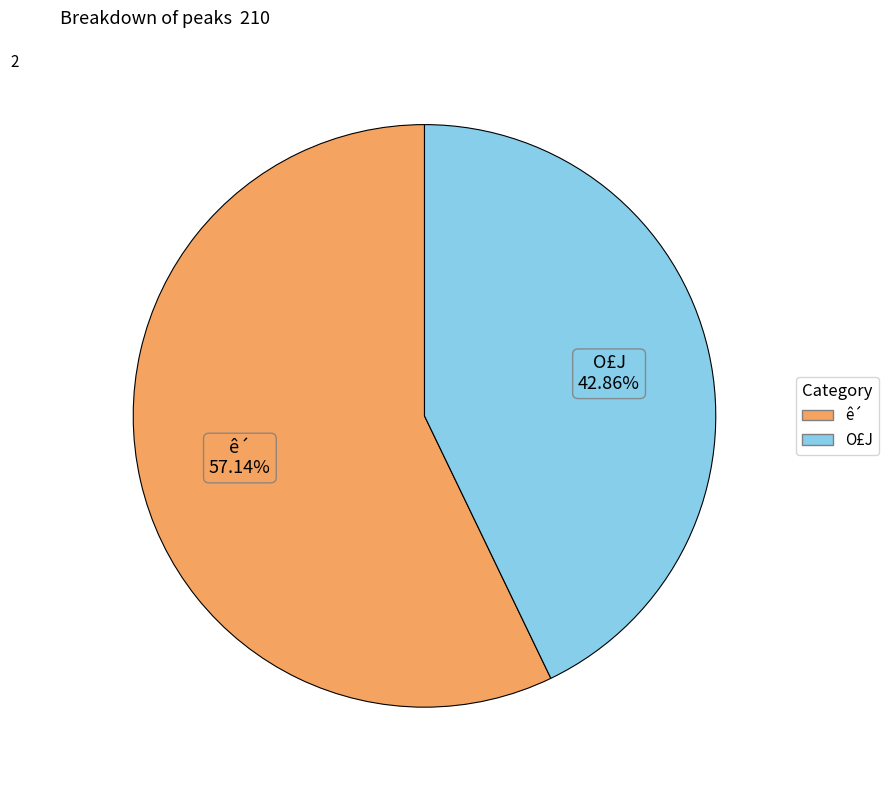

To the nearest percent, what is the difference between the largest and smallest slice percentages?

14%